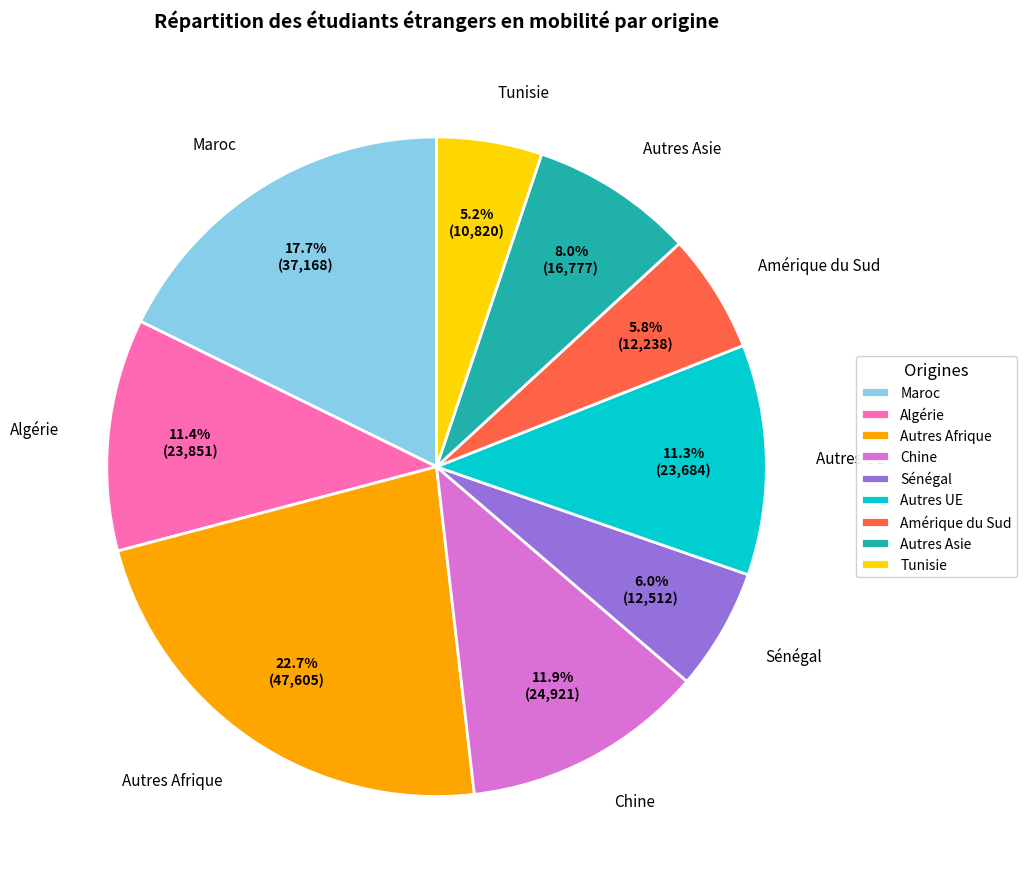

What portion of the pie excludes Autres Asie?

92.0%